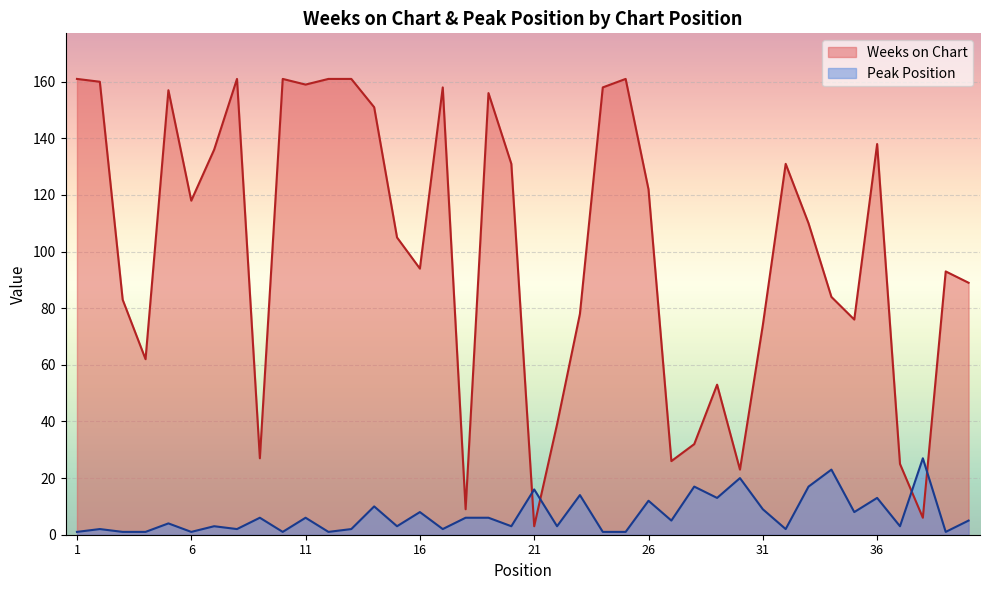

True or false: Peak Position and Weeks on Chart intersect in this chart.

True